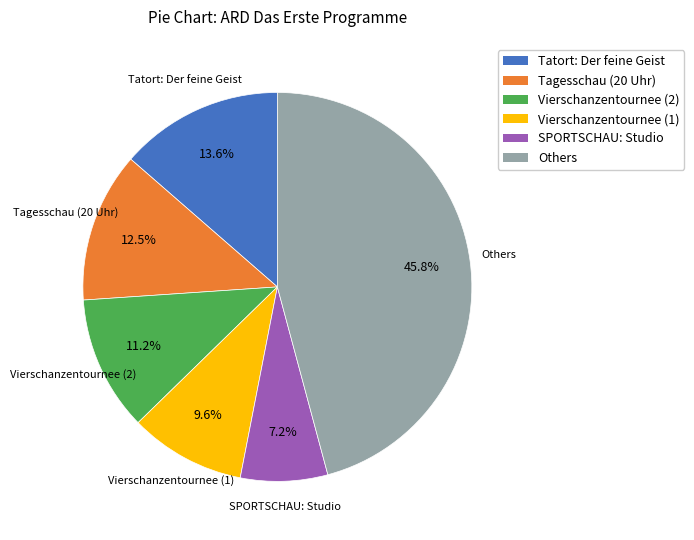

Does any single category account for the majority?

No